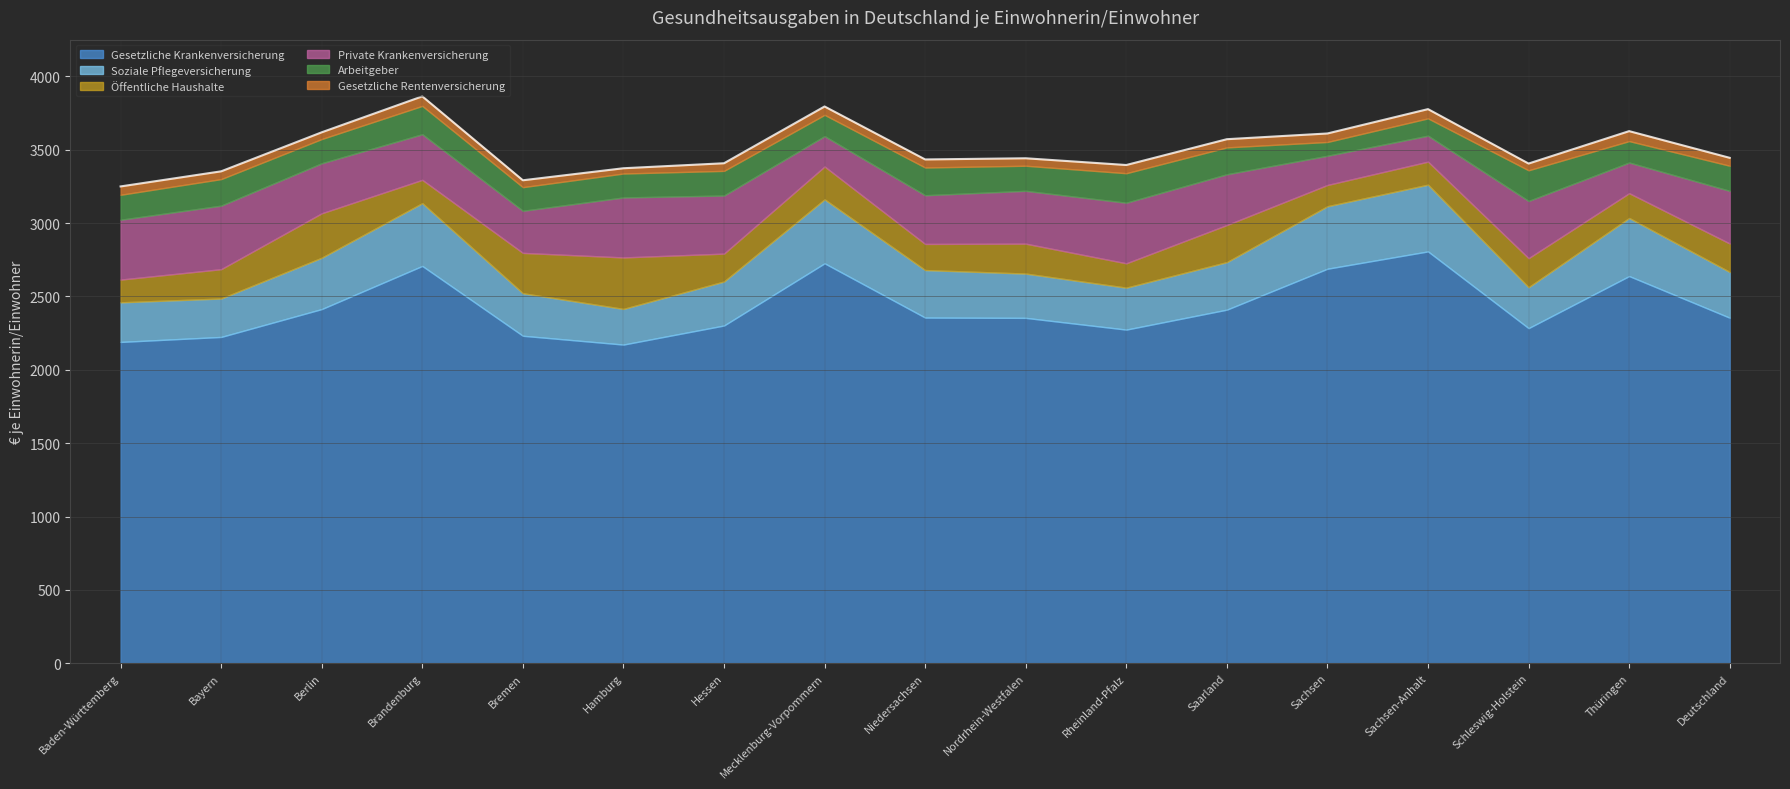

What is the maximum value shown in the chart?

3864